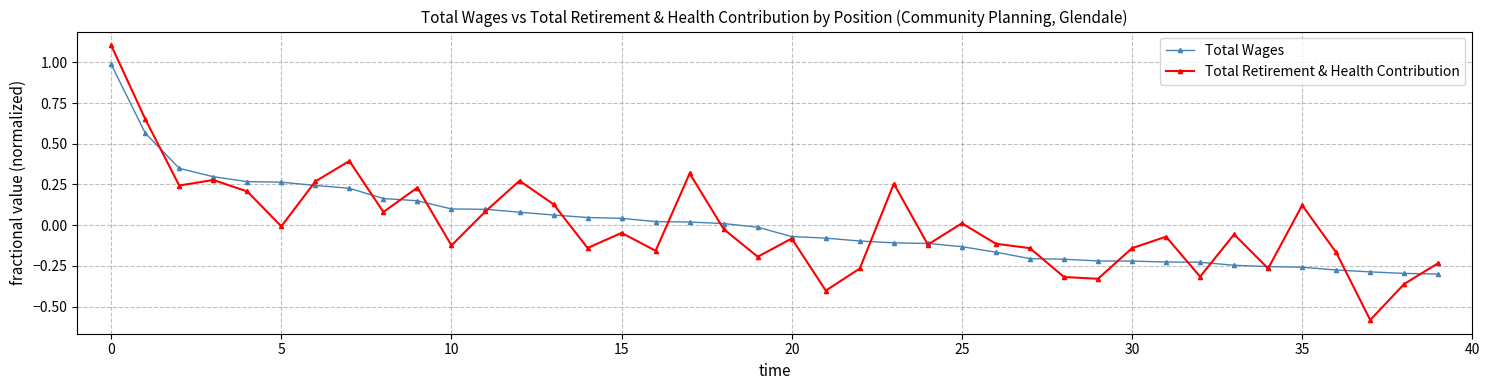

What is the minimum value for Total Retirement & Health Contribution?

-0.6